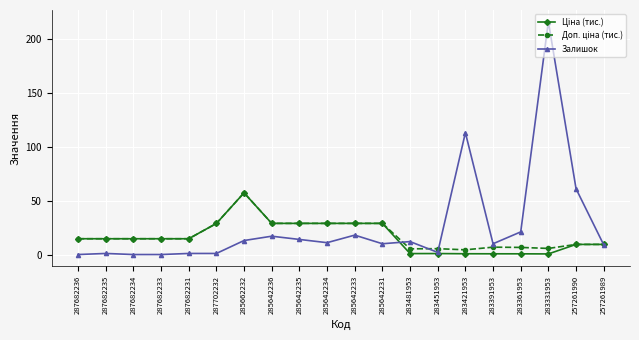

At how many categories does at least one series exceed 11?

17